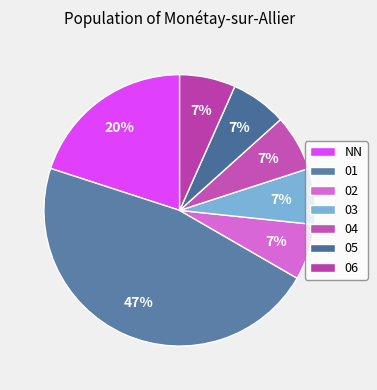

What is the largest slice in the pie chart?

01